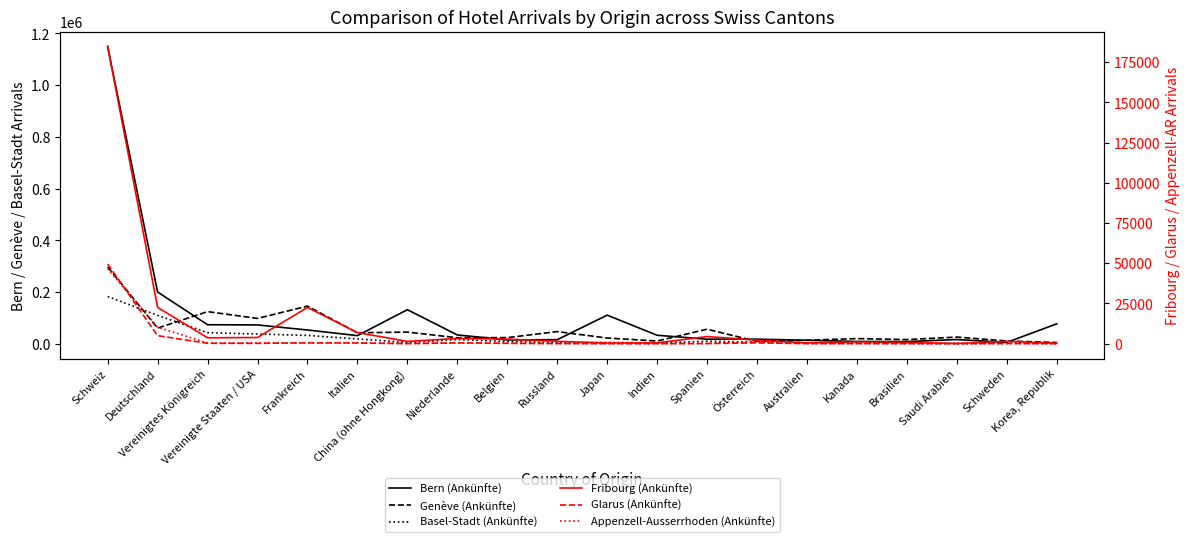

At which label is Genève (Ankünfte) closest to 151338?

Frankreich